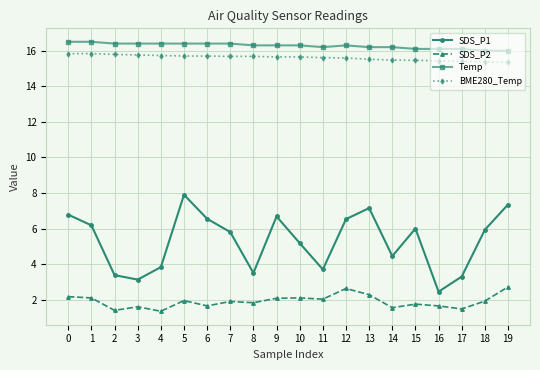

At which category is the sum across all series the highest?

5